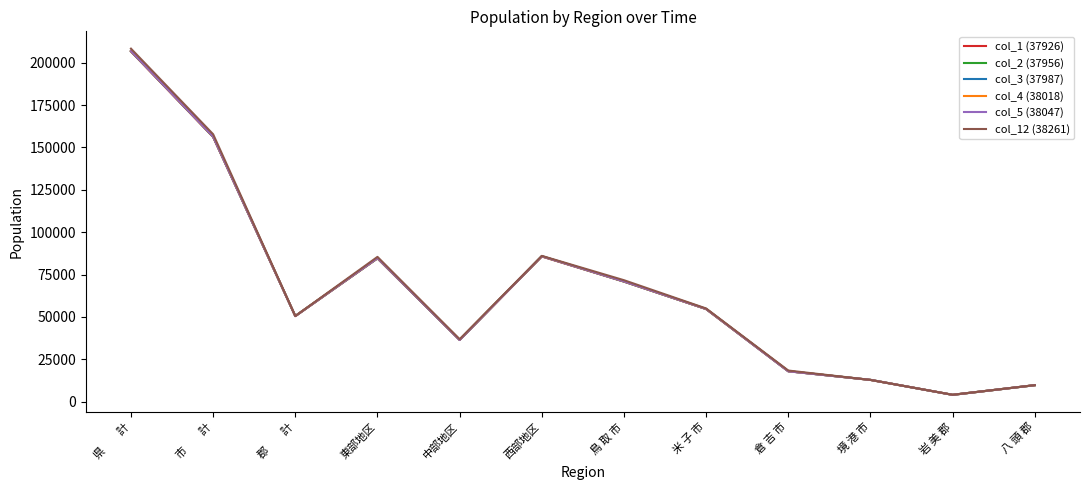

At which label does col_1 (37926) reach its minimum?

岩 美 郡